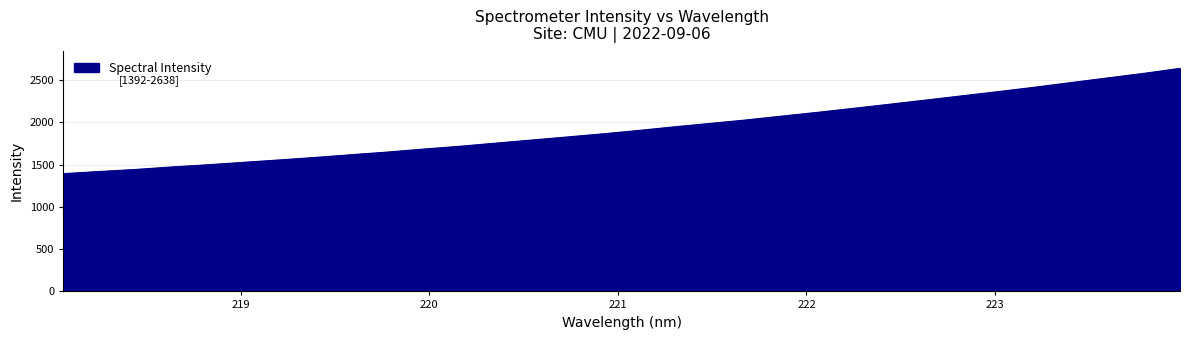

What is the difference between the maximum and minimum values?

1245.7